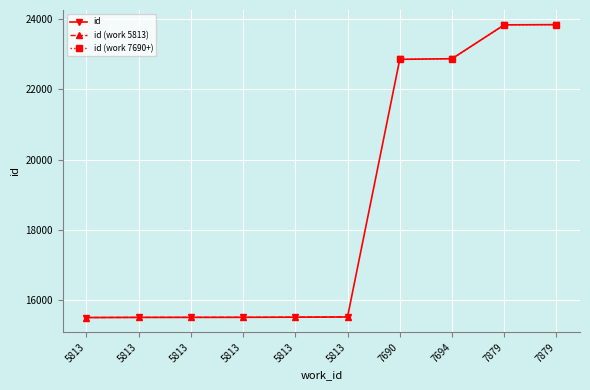

Where does the data first go above 15520?

7690